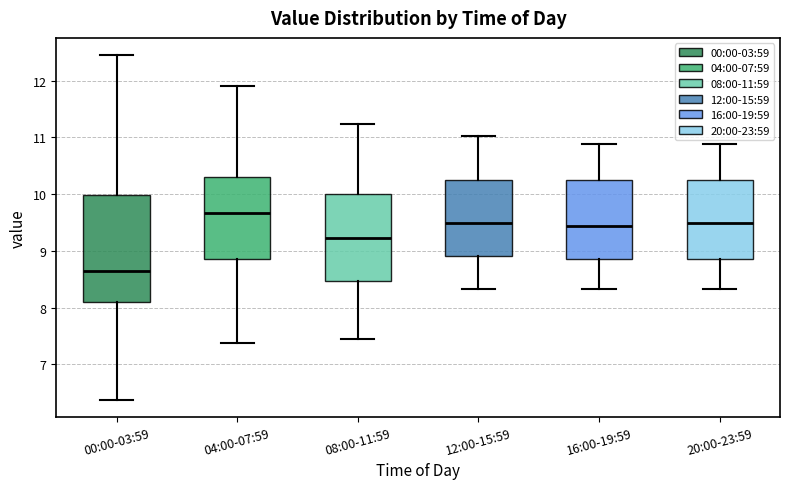

Where does the lower whisker of the box for 08:00-11:59 end on the y-axis? The values are not printed on the chart, so give them approximately, as read against the axis.

7.5